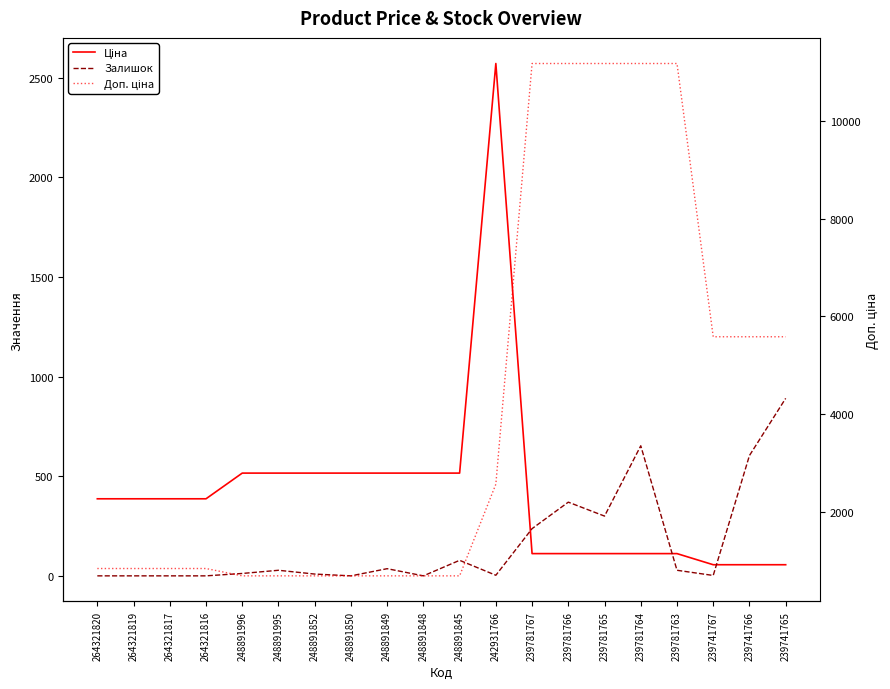

What is the average value of the Доп. ціна series?

4173.1